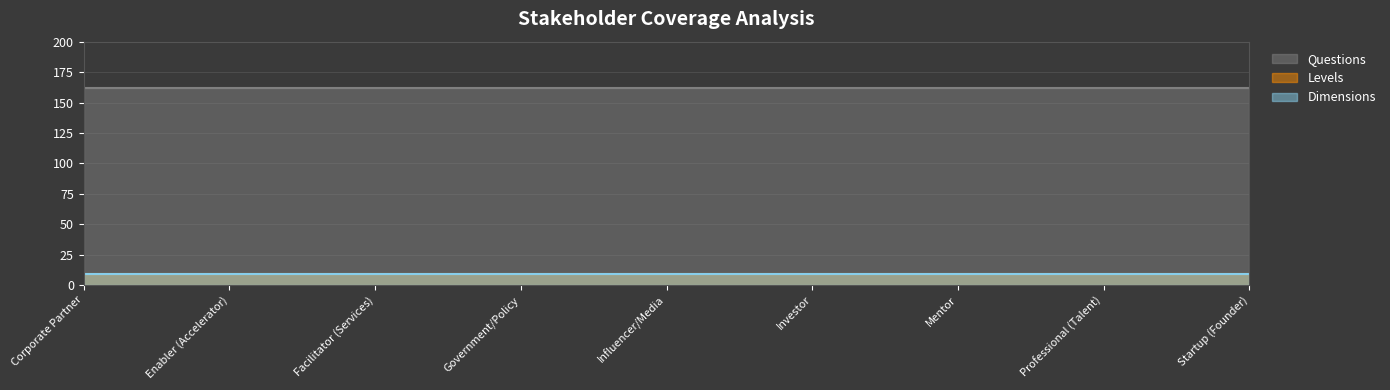

Which has a higher value, Investor or Startup (Founder)?

Investor